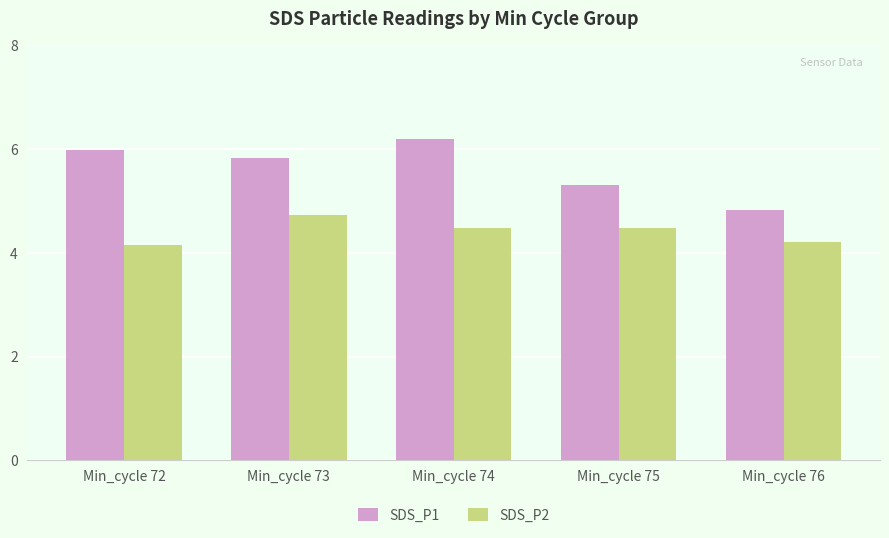

The SDS_P1 series shows 5.8 at Min_cycle 73. True or false?

True